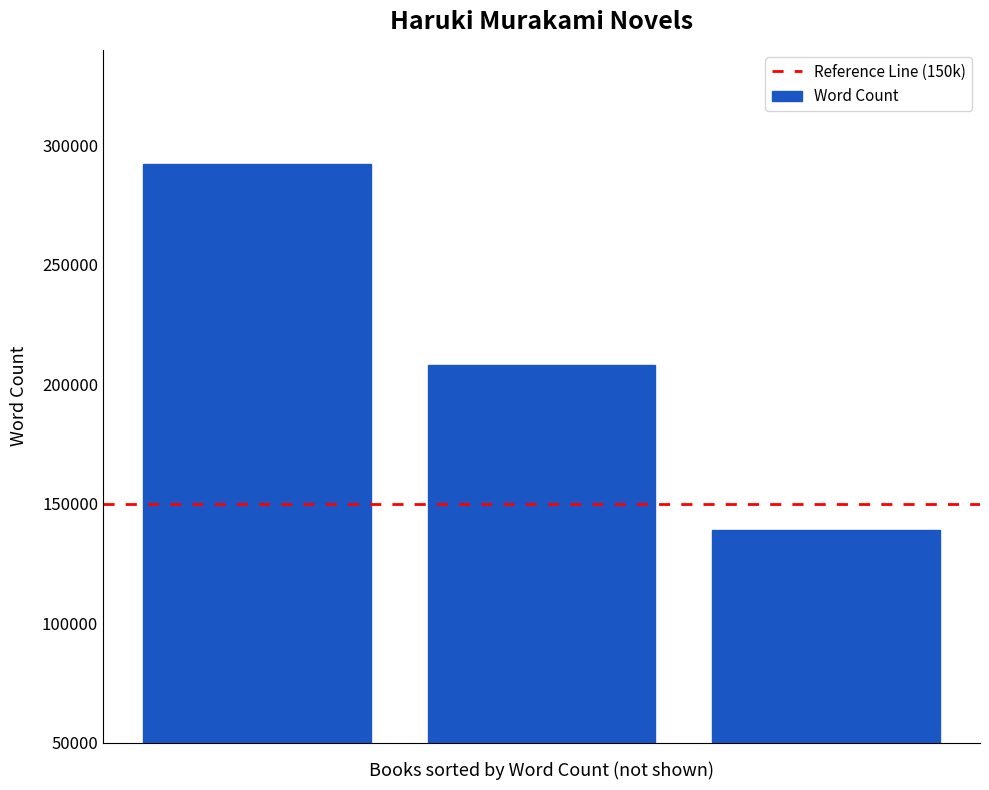

What is the value of the 1st bar from the left?

292000